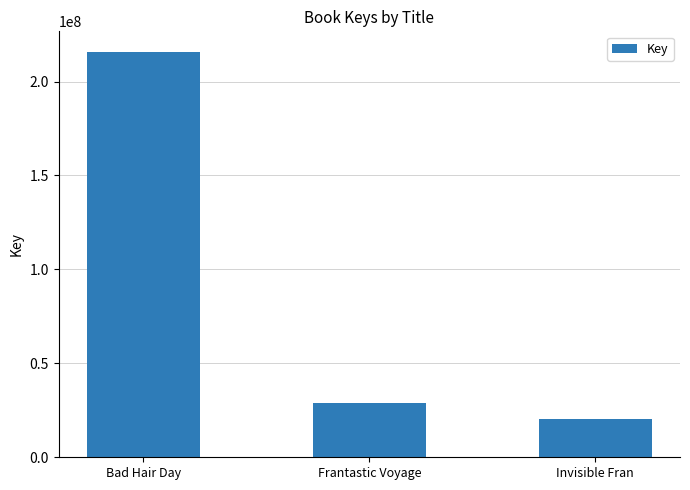

Count the number of data series in this chart.

1